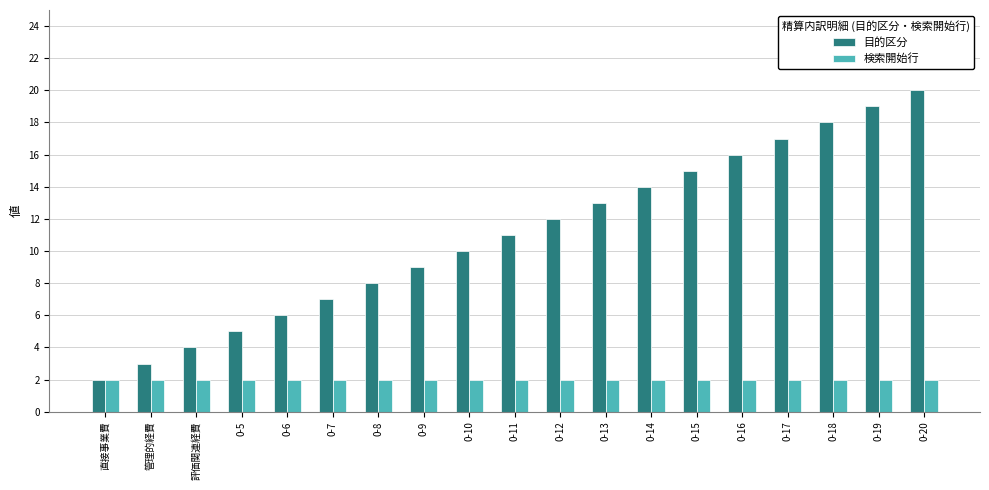

True or false: 目的区分 has a value of 29 at 0-18.

False